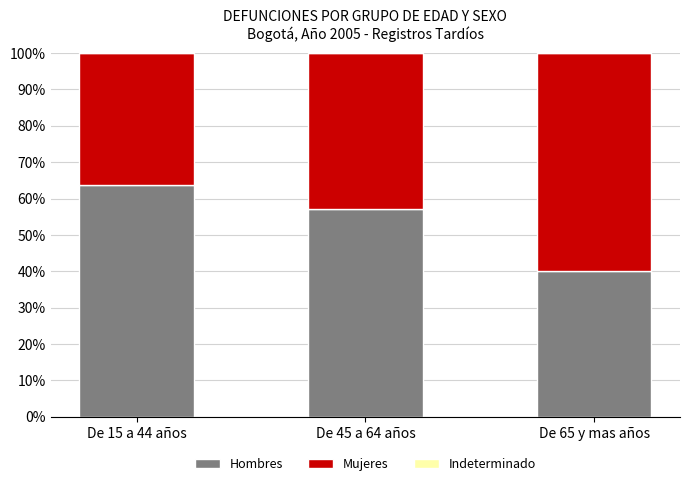

At which label does Hombres reach its peak?

De 15 a 44 años